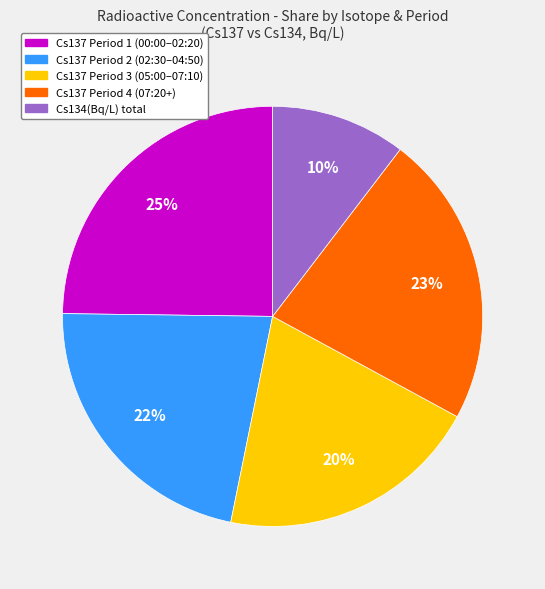

How many slices are in this pie chart?

5